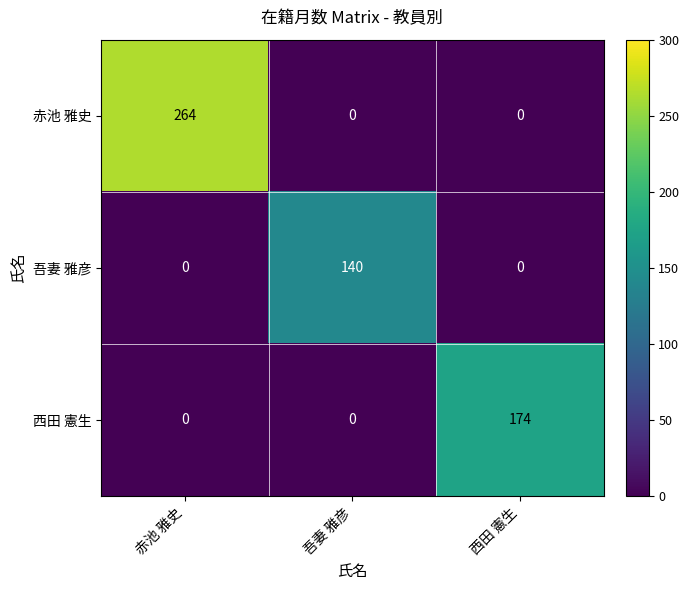

What is the maximum value shown in the chart?

264